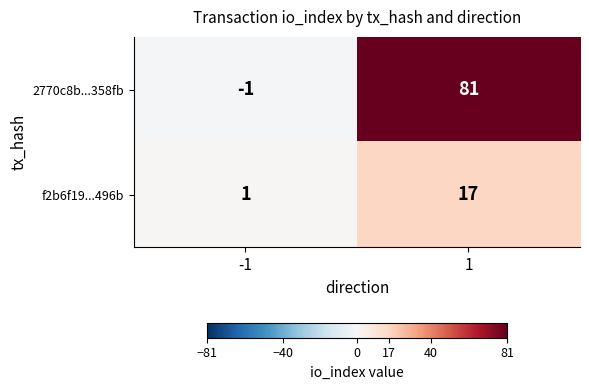

Is it true that 2770c8b...358fb equals 81 at 1?

True